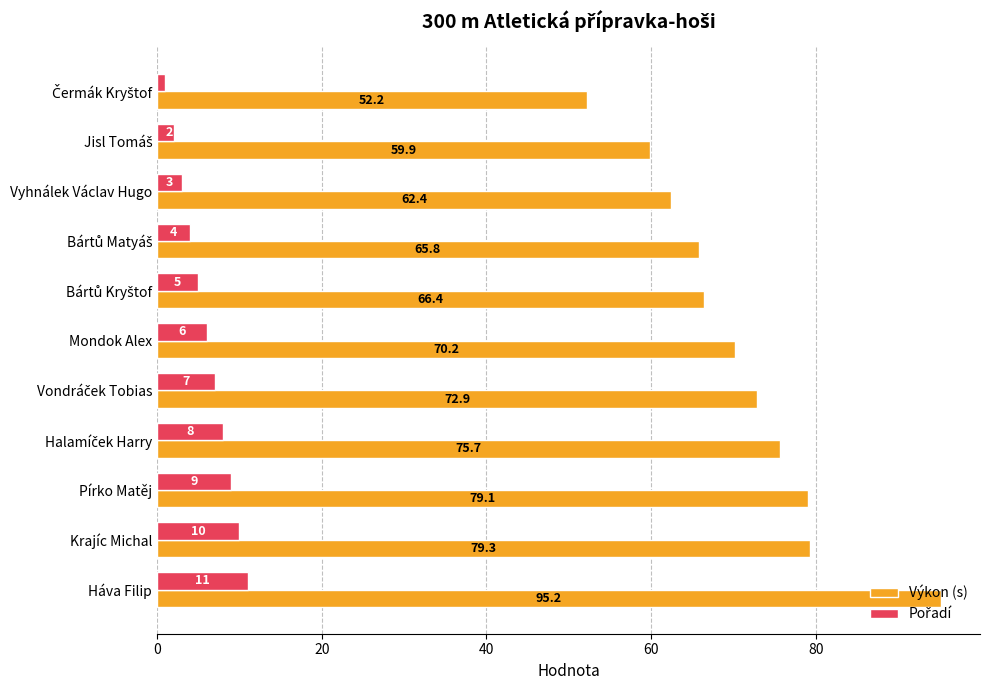

True or false: Výkon (s) has a value of 62.4 at Vyhnálek Václav Hugo.

True